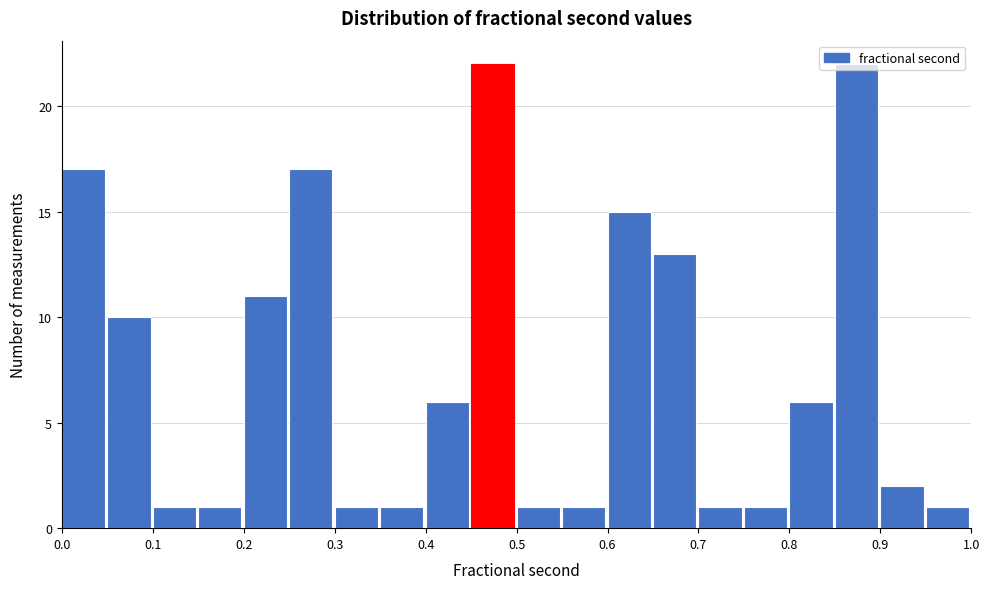

What is the height of the bar covering 0.15 to 0.20 on the x-axis? The values are not printed on the chart, so give them approximately, as read against the axis.

1